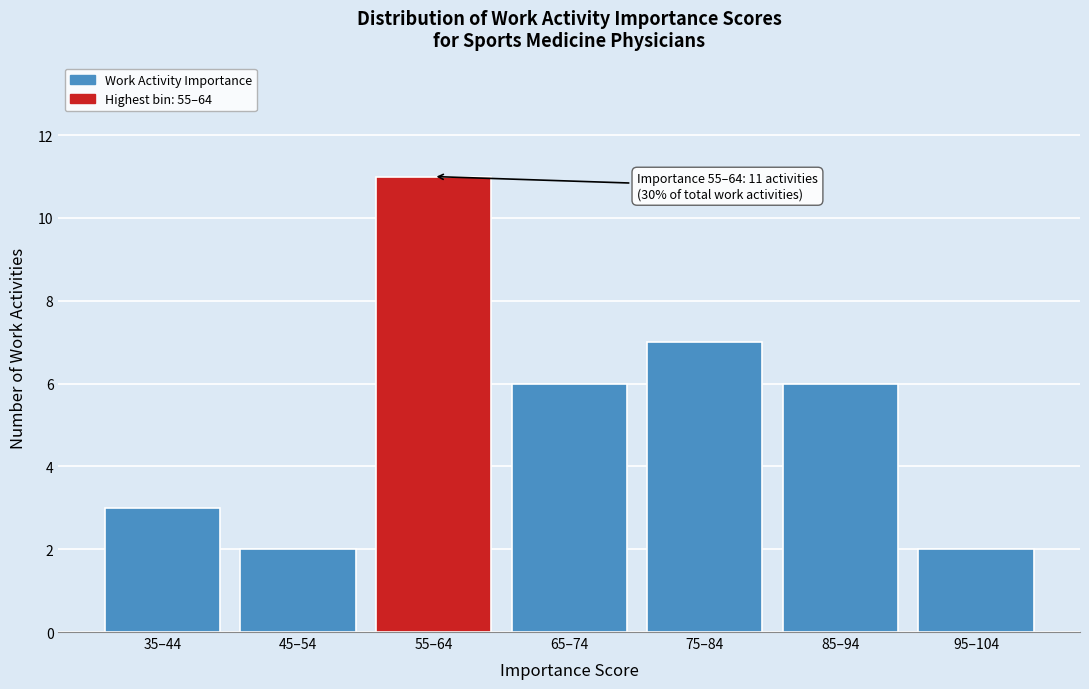

Reading left to right, what are all the values shown in this chart?

3	2	11	6	7	6	2